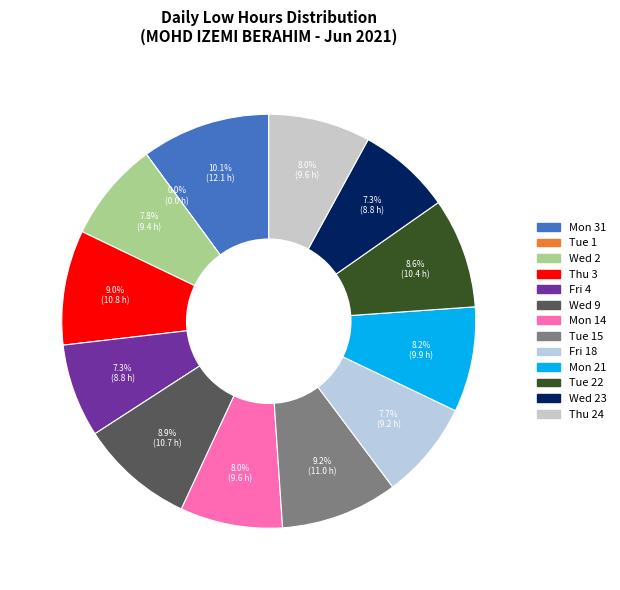

What is the ratio of the value at Wed 23 to the value at Wed 9?

0.8